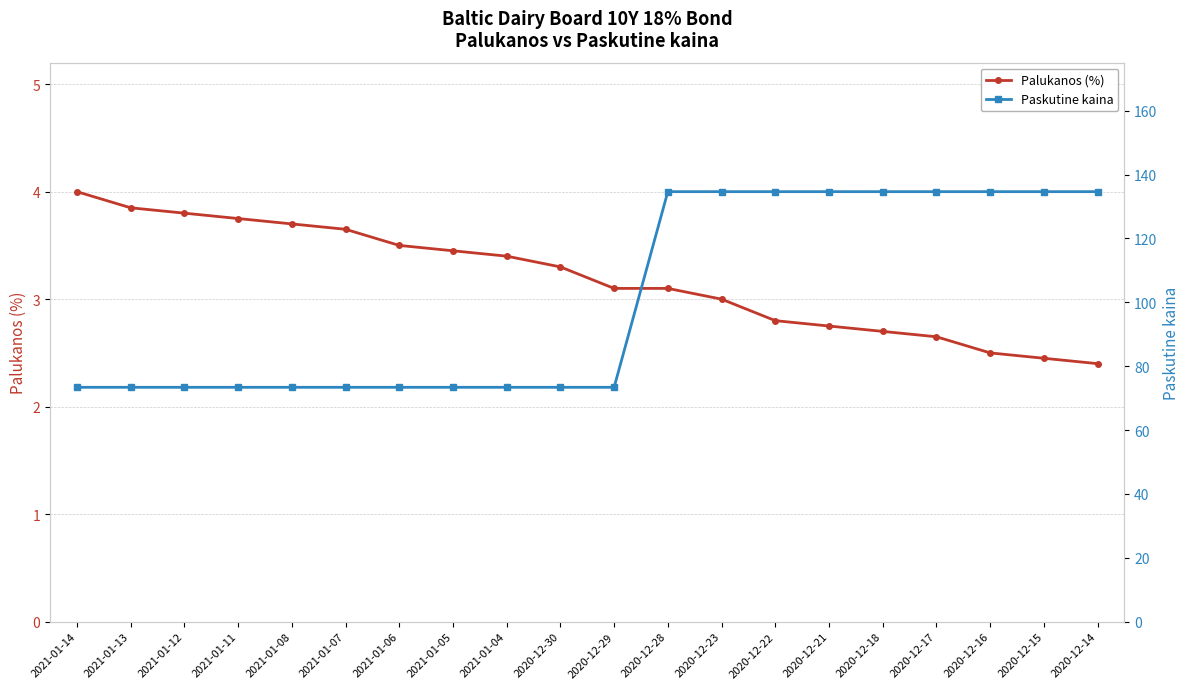

At 2020-12-28, list the series in order from largest to smallest.

Paskutine kaina, Palukanos (%)